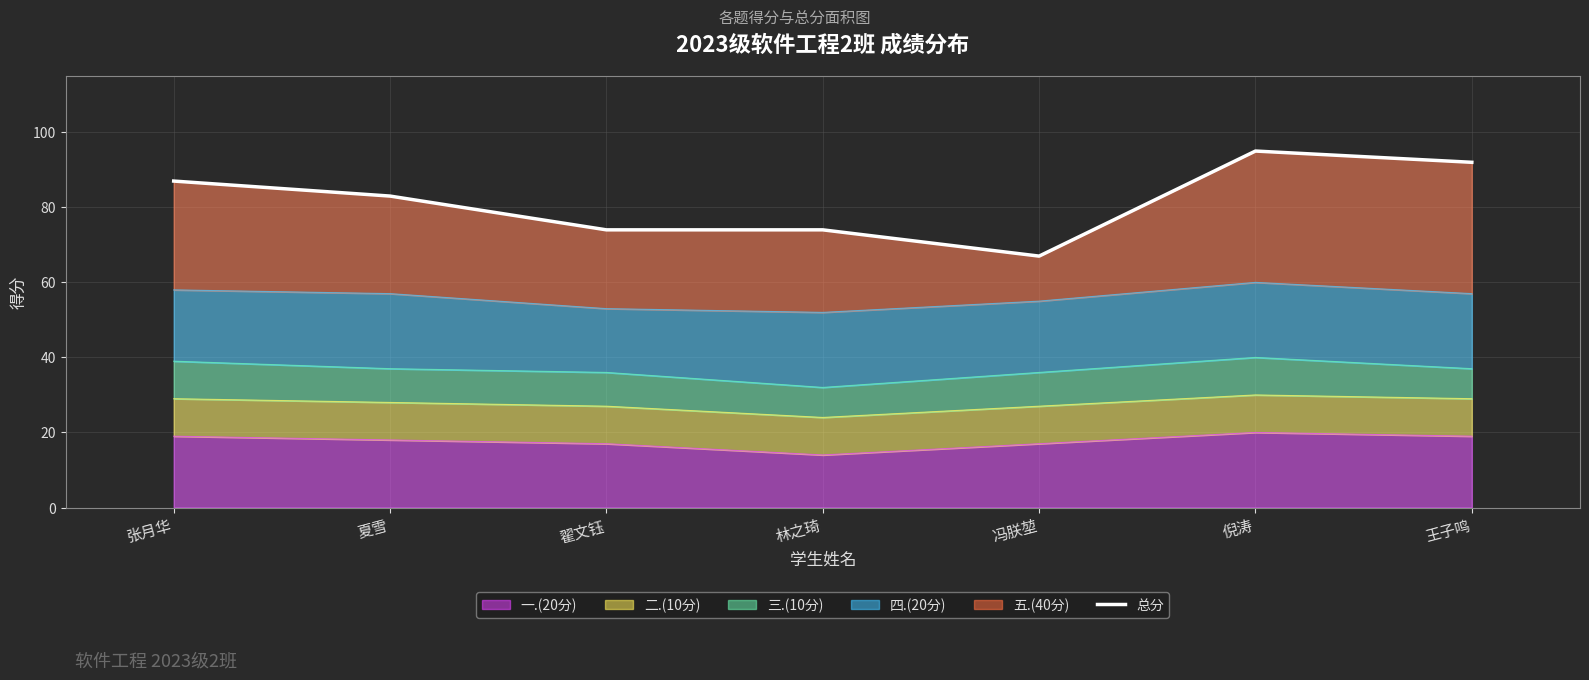

Does the chart have visible grid lines?

Yes